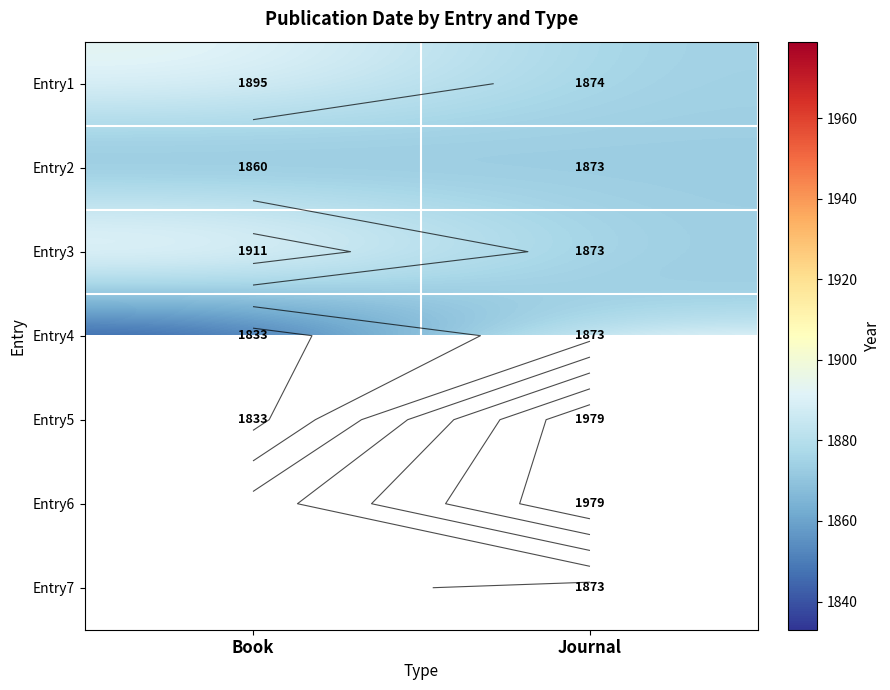

What value does the Entry4 series have at Journal?

1873.0